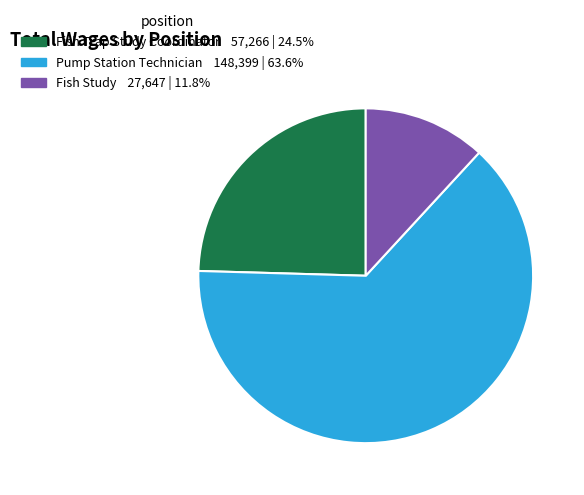

How many segments does this pie chart have?

3